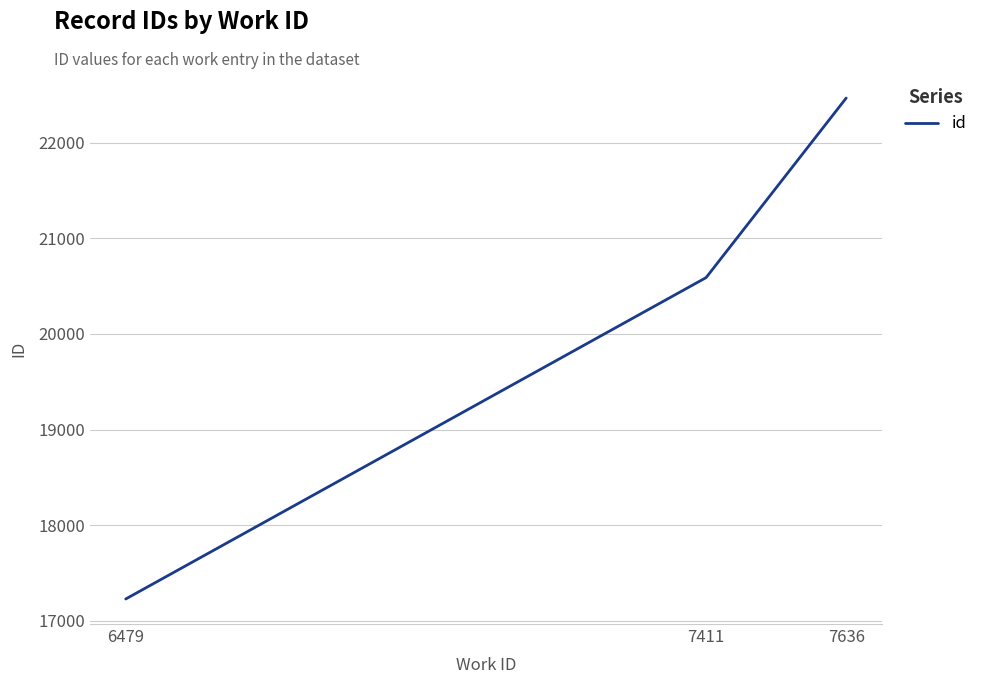

What is the difference between the second highest and minimum values?

3361